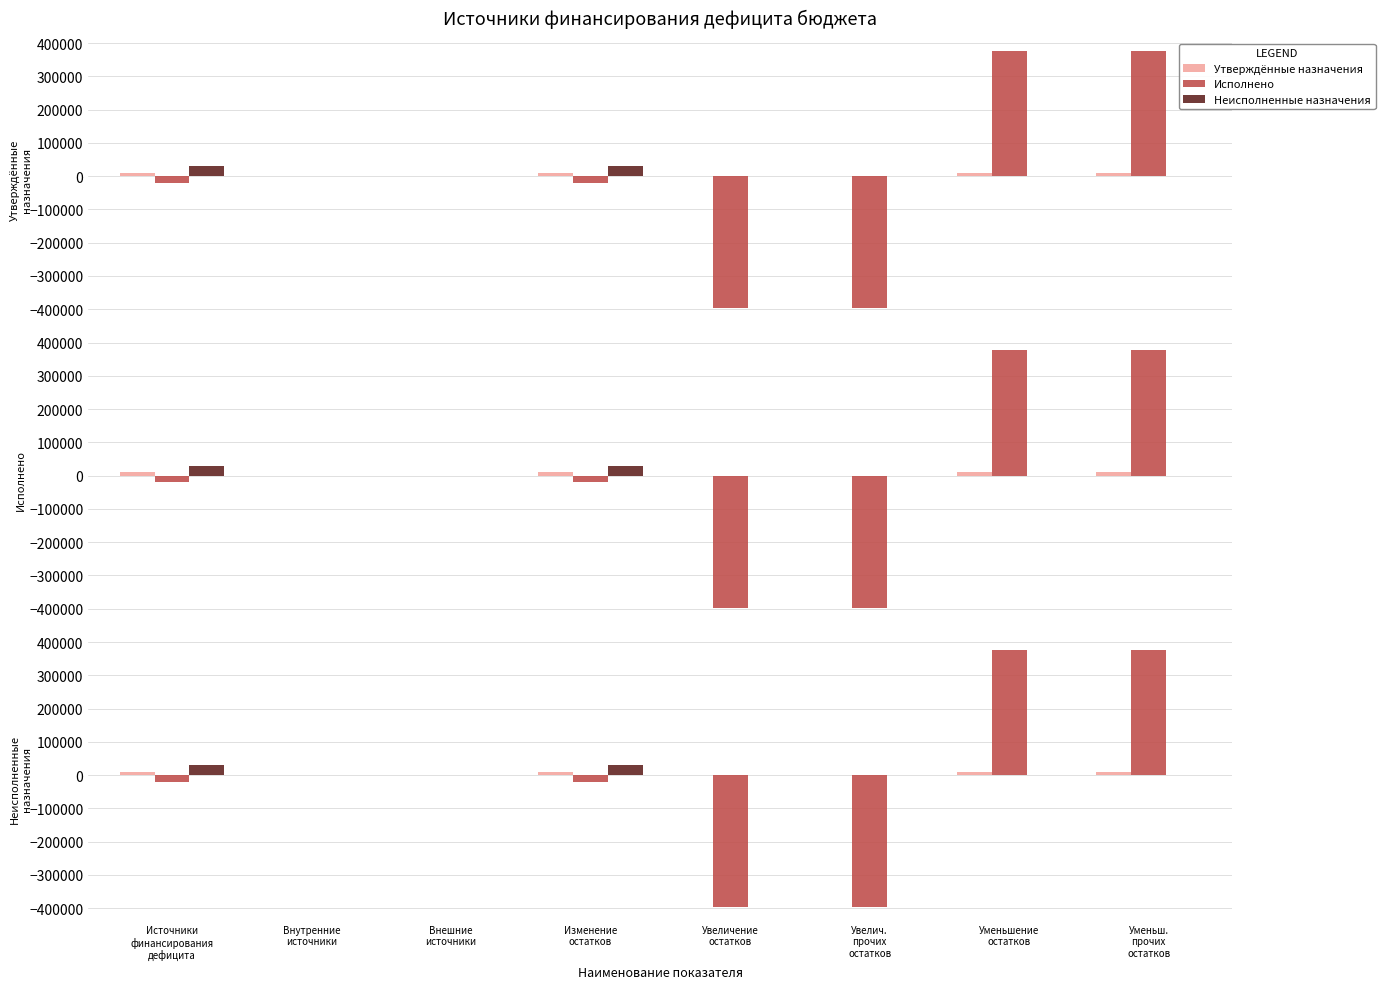

Which series changed the most between Изменение
остатков and Увеличение
остатков?

Исполнено